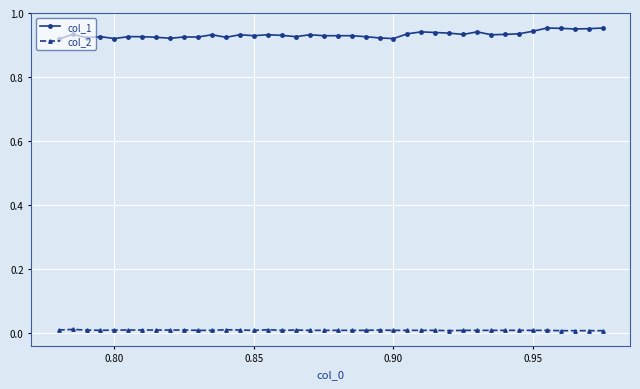

What is the sum of all col_2 values?

0.3